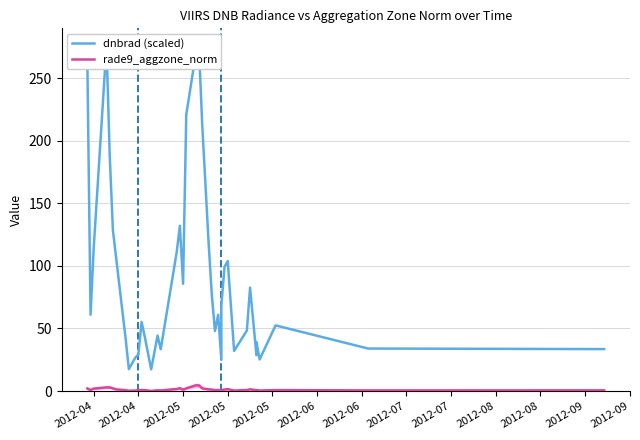

Which series has the largest range (max minus min)?

dnbrad (scaled)